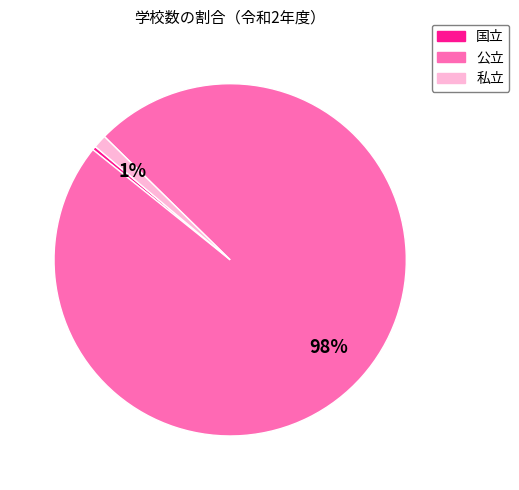

True or false: 私立 accounts for 9% of the total.

False